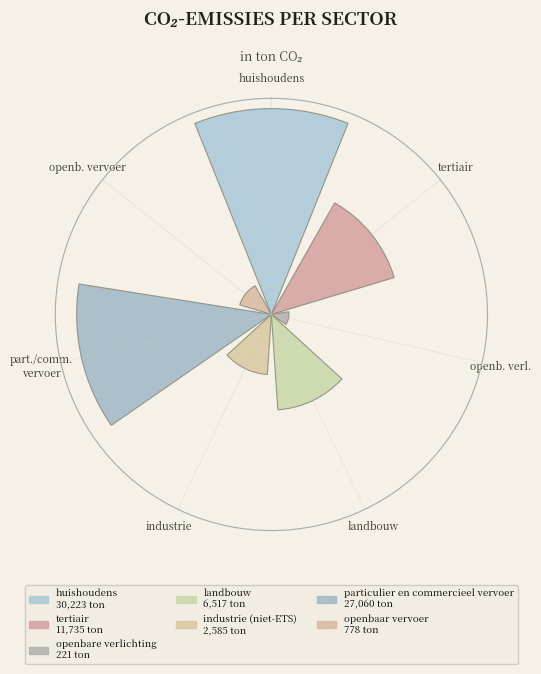

Are the bars horizontal?

No